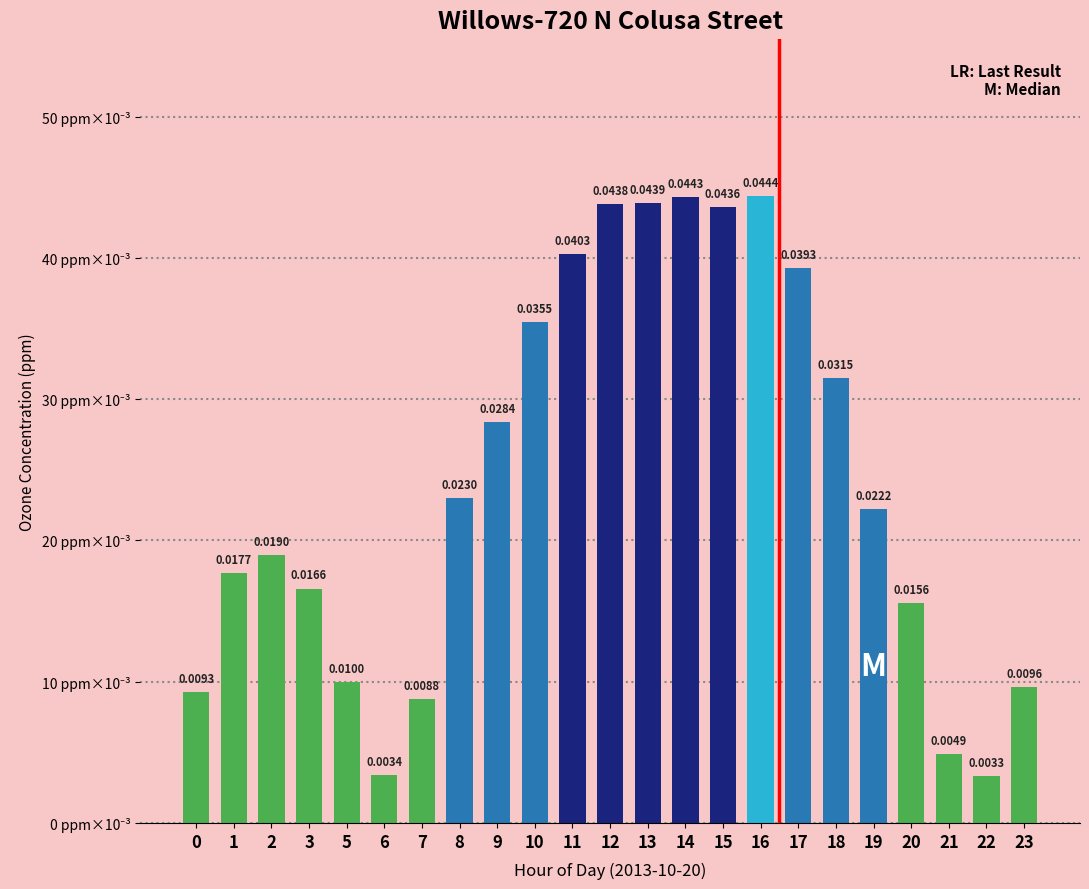

Which category has the highest value across all series?

16